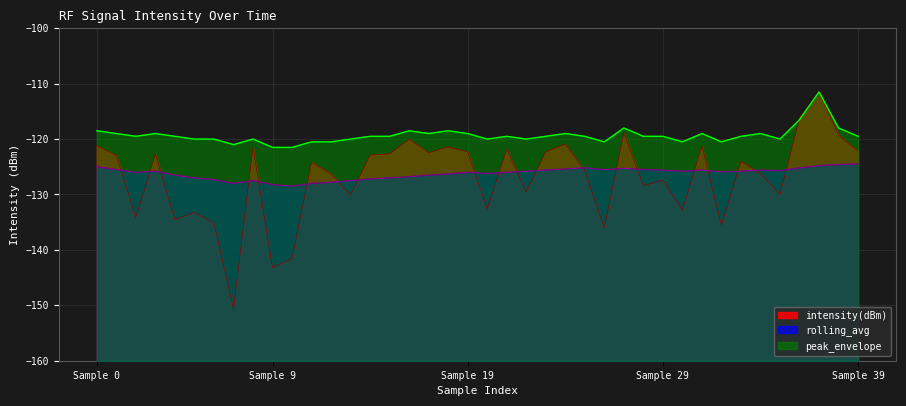

What is the minimum value shown in the chart?

-150.7